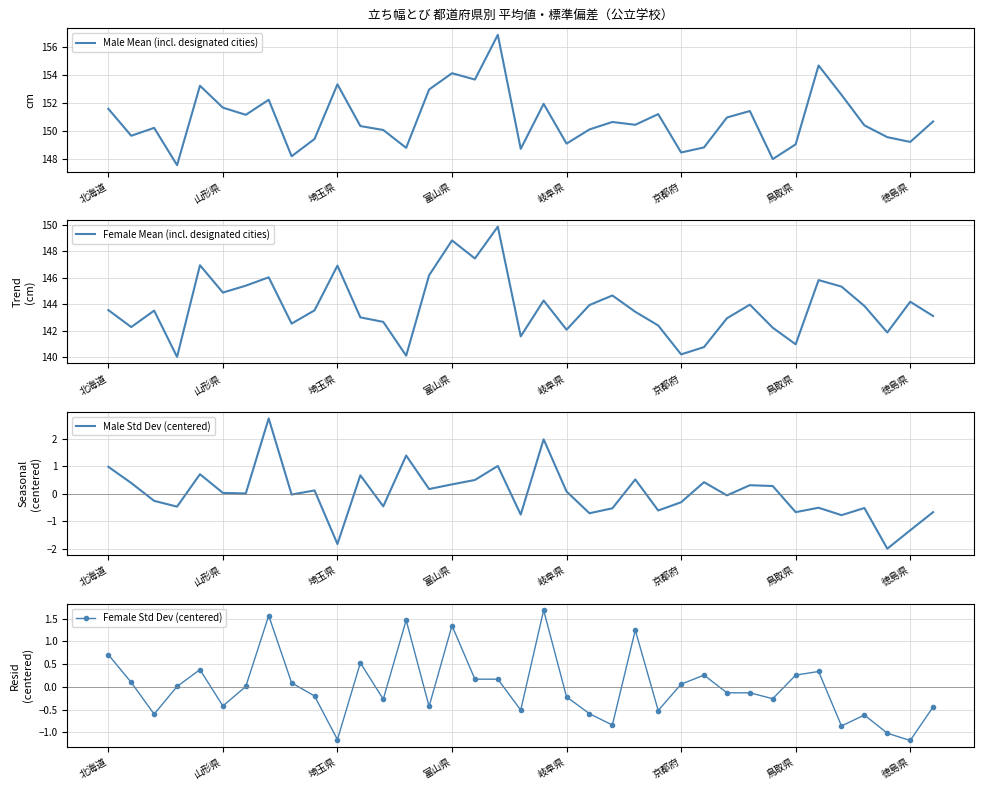

Does the chart display data point markers on the line(s)?

No